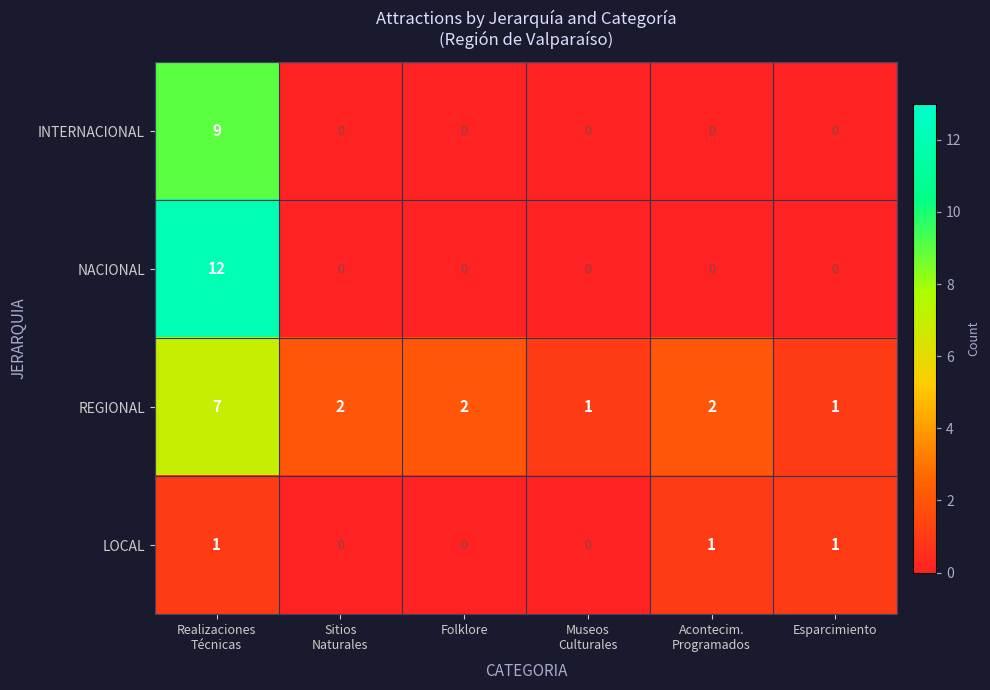

Rank the series by their average value, from highest to lowest.

REGIONAL, NACIONAL, INTERNACIONAL, LOCAL